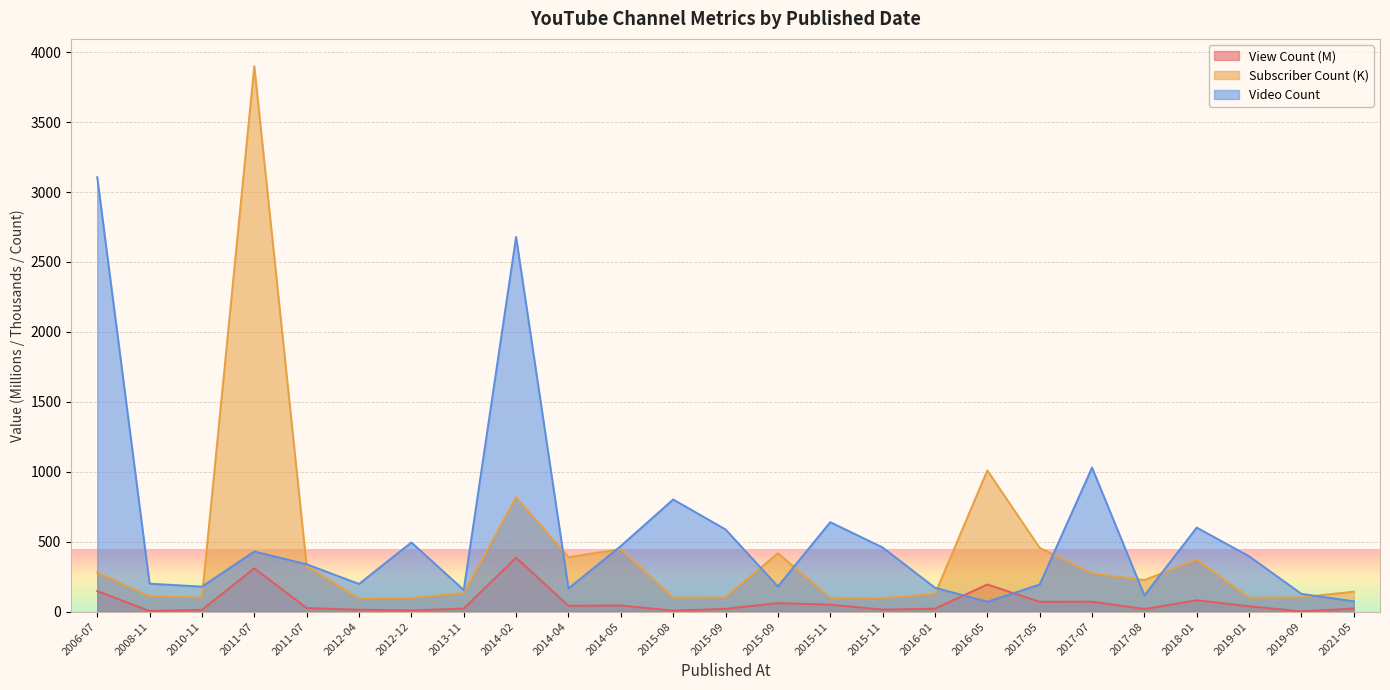

Is it true that View Count (M) equals 2.5 at 2008-11?

False